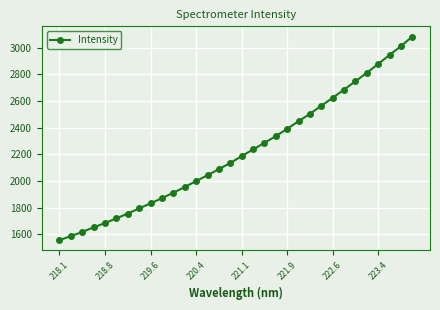

What is the difference between the maximum and minimum values?

1529.0